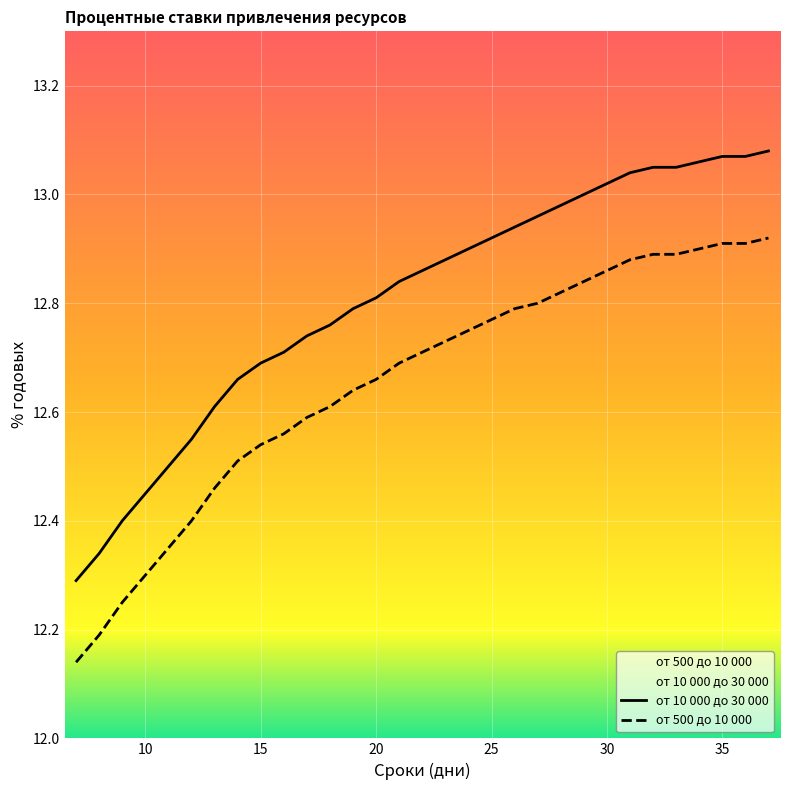

True or false: от 10 000 до 30 000 and от 500 до 10 000 intersect in this chart.

False